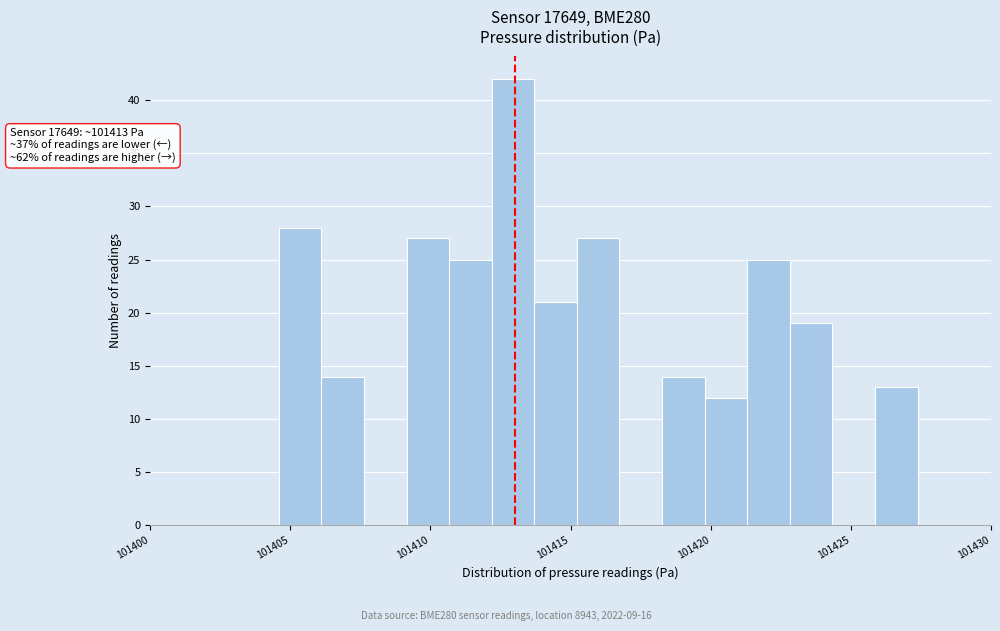

Read against the x-axis, roughly where is the centre of the tallest bar?

101413.0